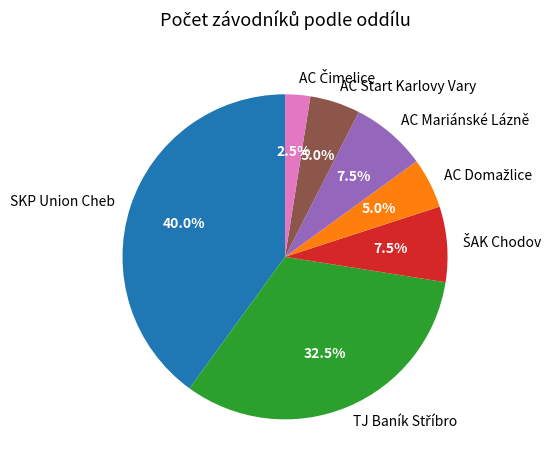

How many segments does this pie chart have?

7